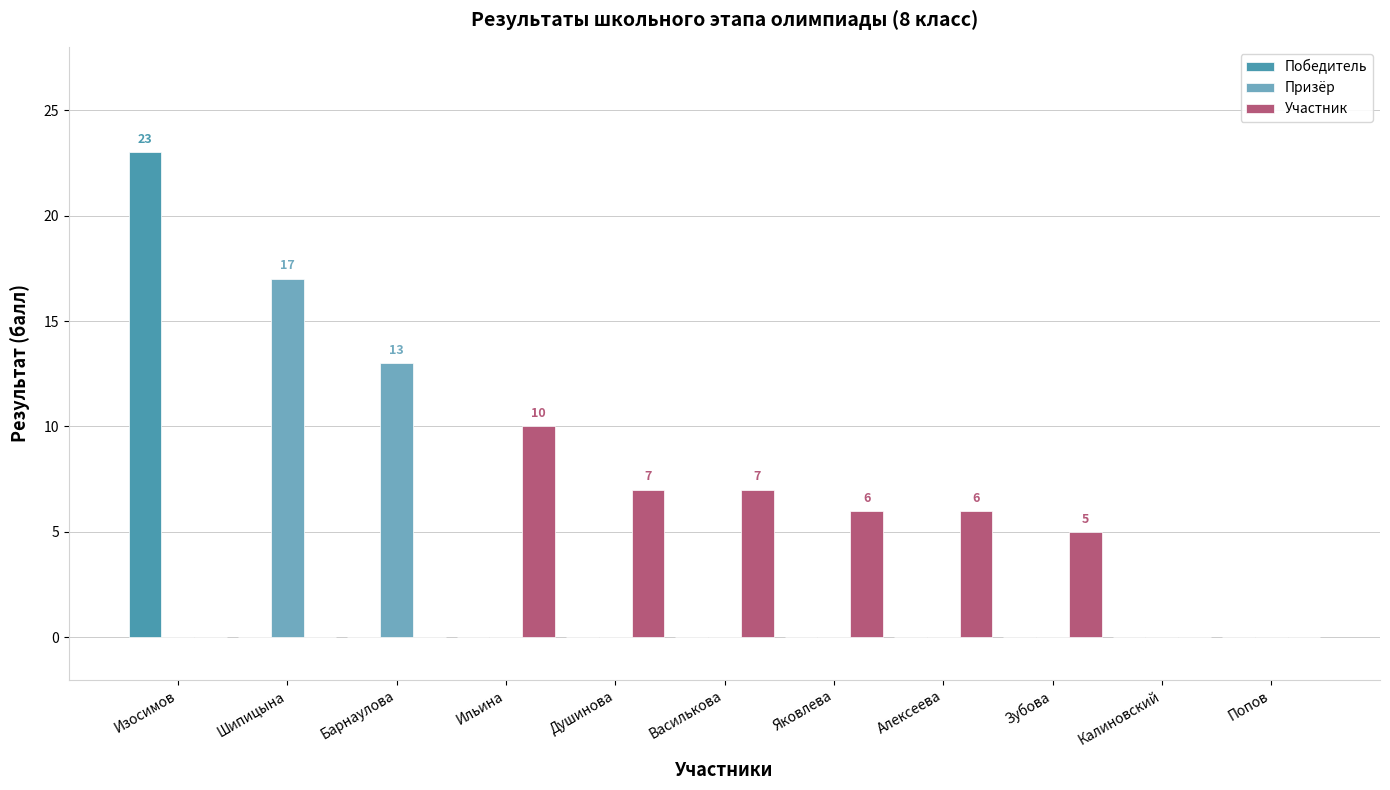

What is the sum of all Участник values?

41